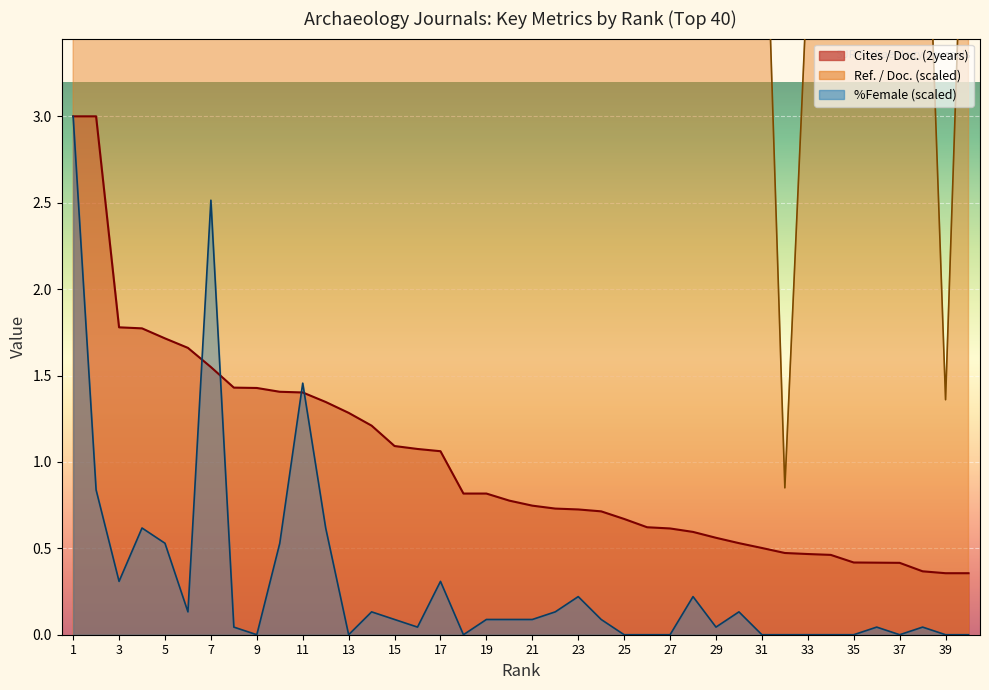

After their last crossing, which series has the higher values: %Female or Cites / Doc. (2years)?

Cites / Doc. (2years)